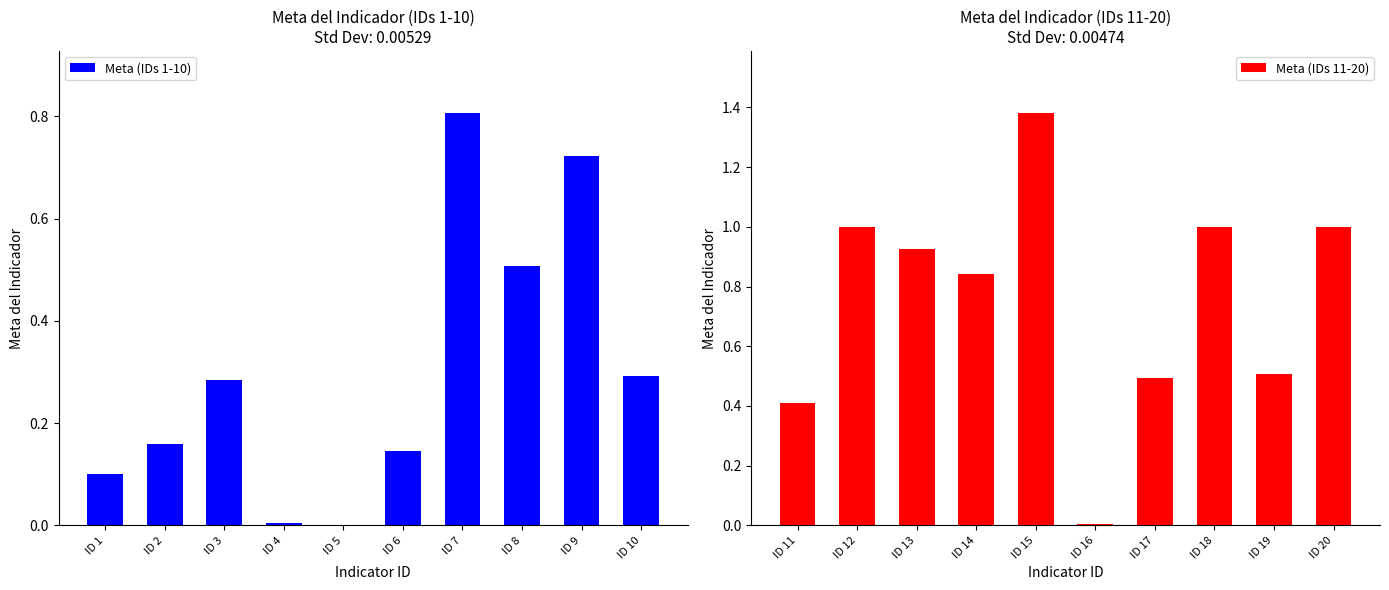

Which series has the largest total across all categories?

Meta (IDs 11-20)